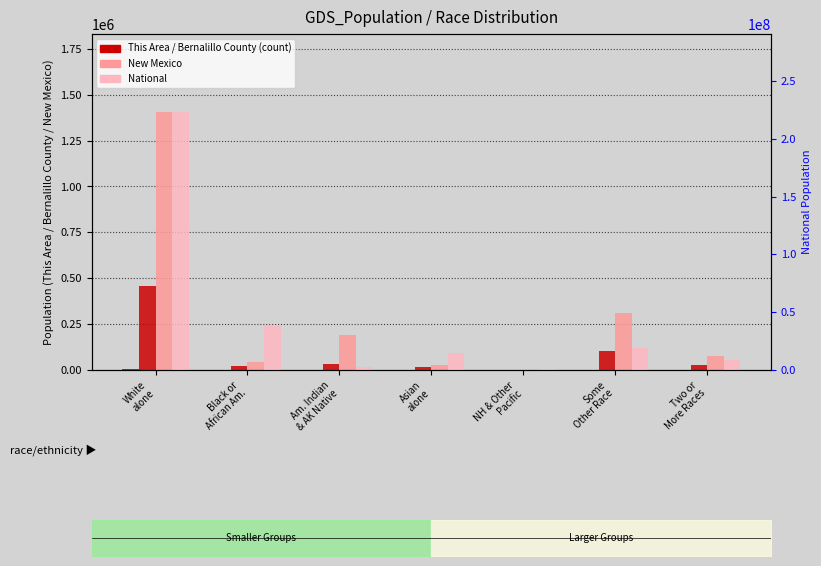

The National series shows 33916062 at Some
Other Race. True or false?

False